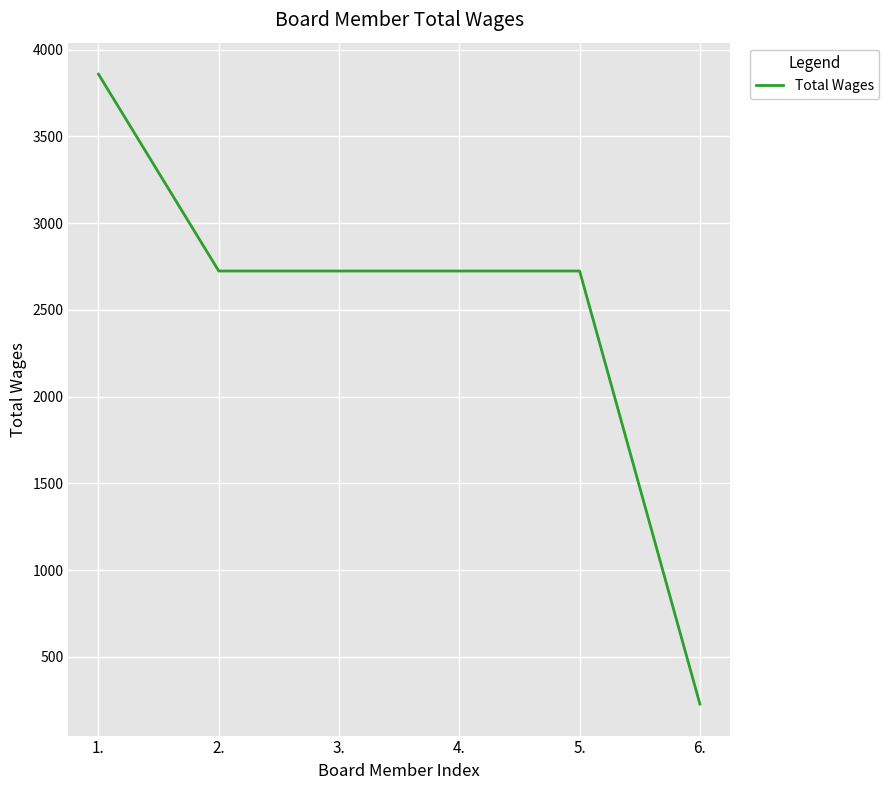

The value at 2. is 2724. True or false?

True